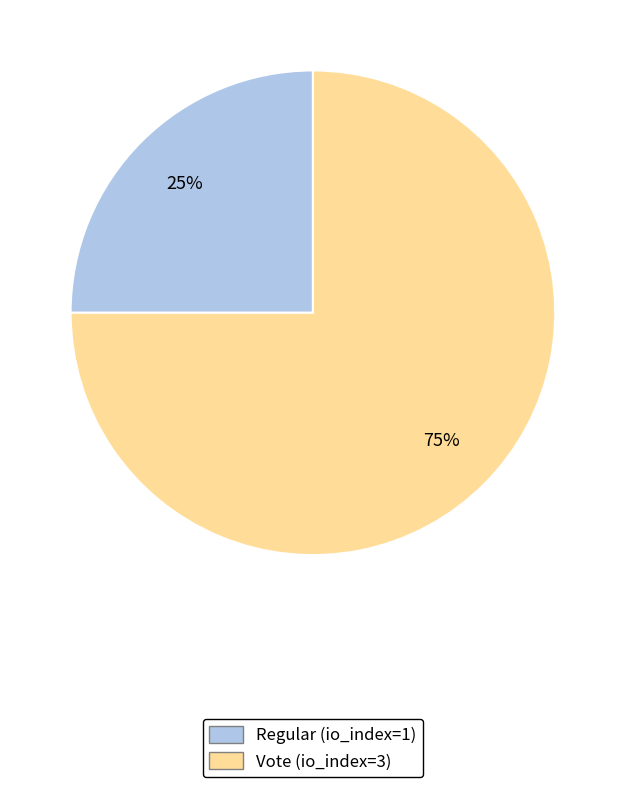

True or false: Regular (io_index=1) accounts for 36% of the total.

False